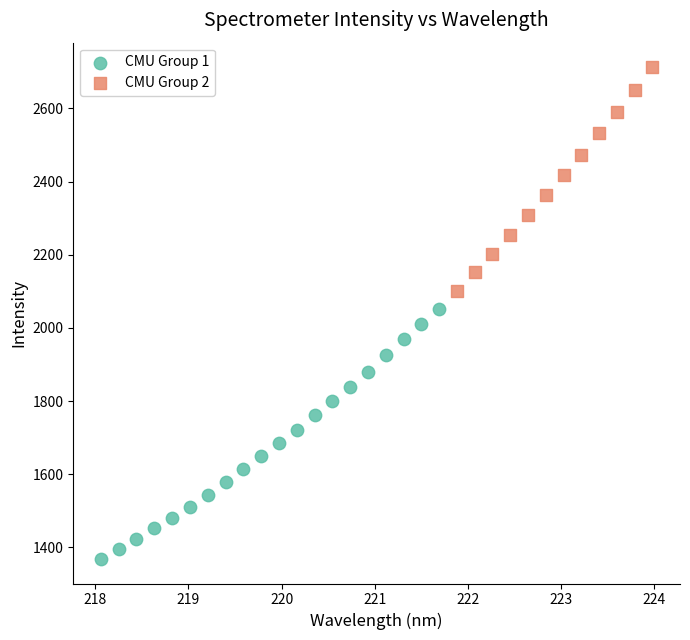

Which series reaches the maximum Y coordinate?

CMU Group 2